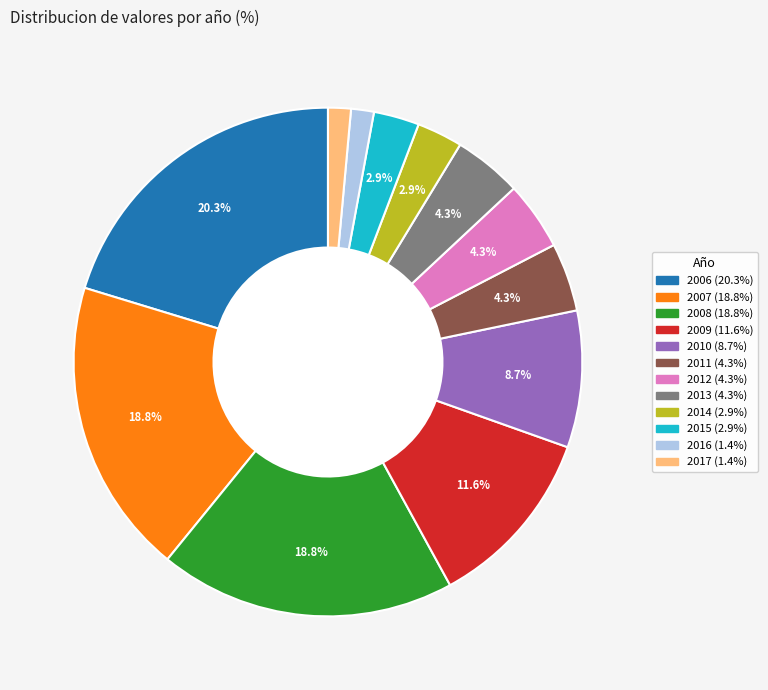

Which slice is the largest?

2006